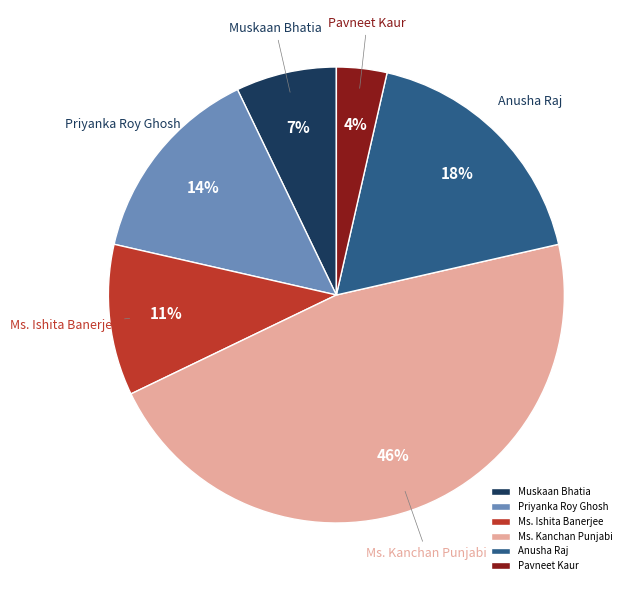

Is there any slice that represents more than half of the pie?

No